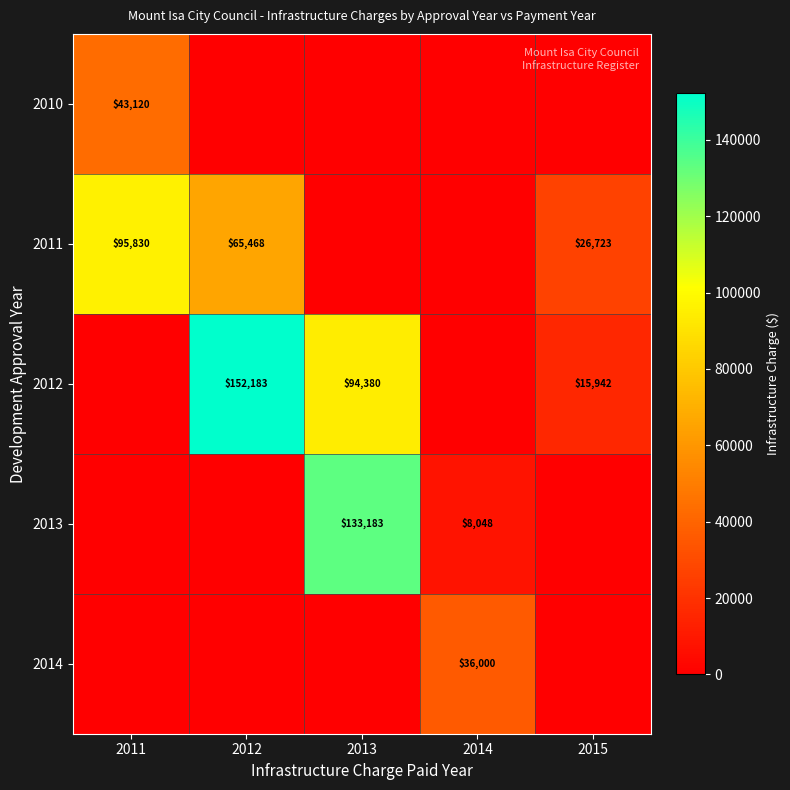

True or false: 2012 has a value of 15942 at 2015.

True